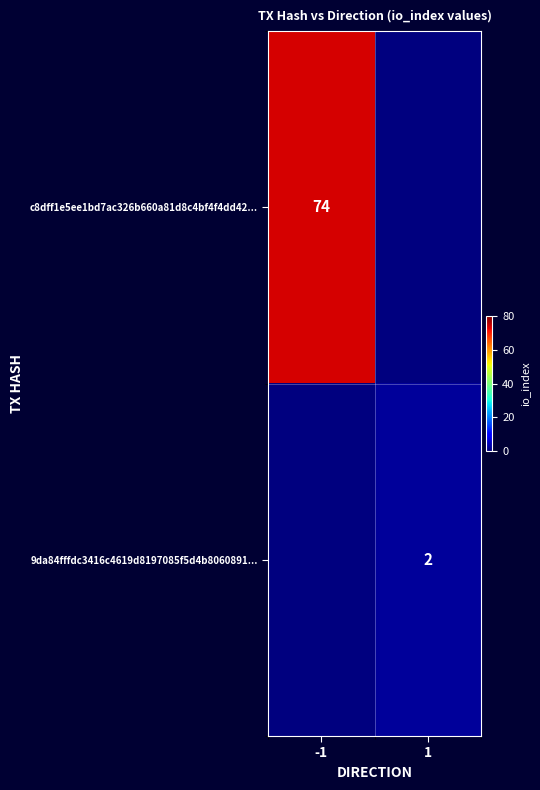

Is it true that 9da84fffdc3416c4619d8197085f5d4b8060891... equals 1 at 1?

False